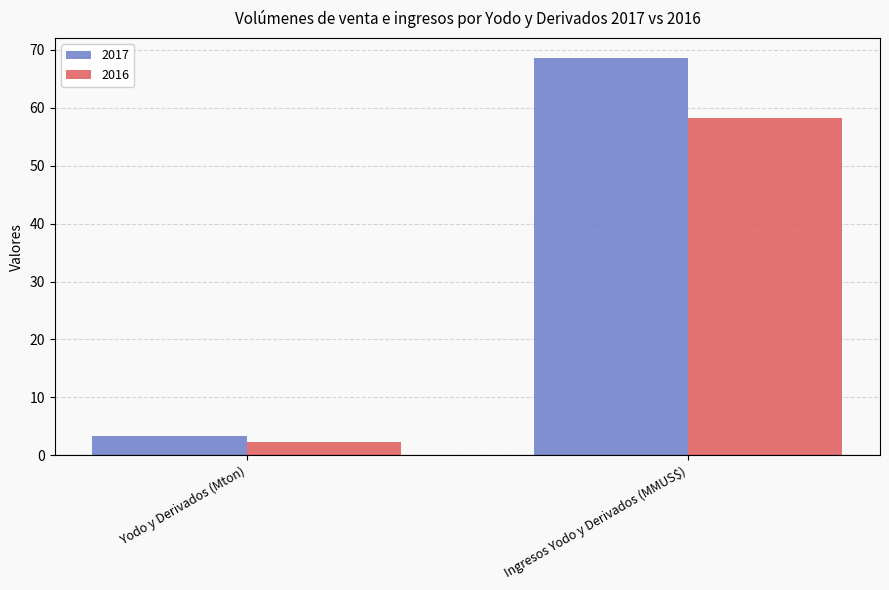

What is the approximate value of 2016 at Ingresos Yodo y Derivados (MMUS$)?

58.3